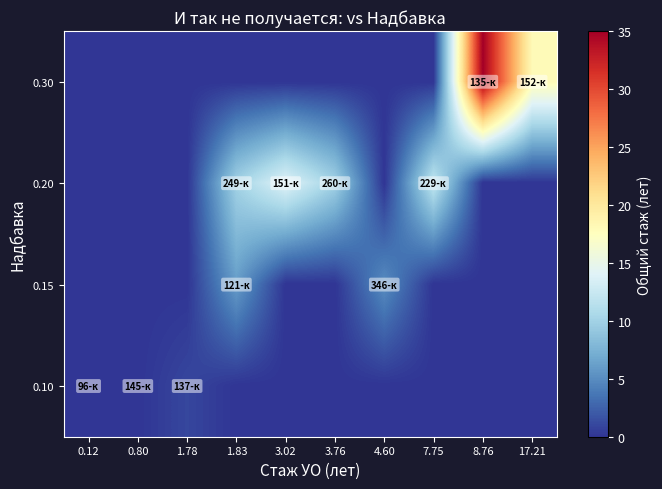

Which series has the largest total across all categories?

row_0